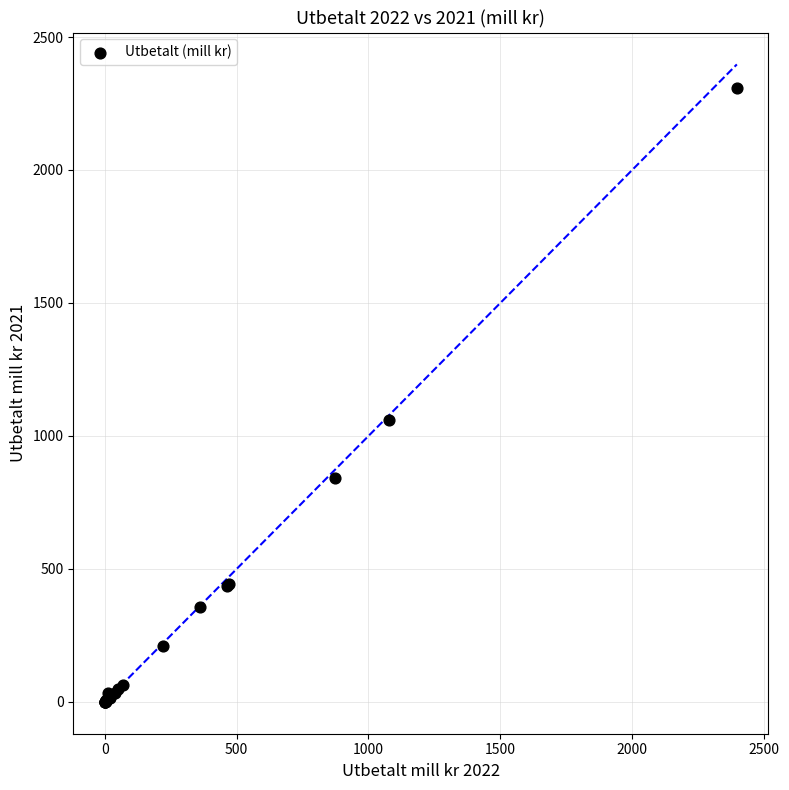

What Y value in the scatter plot is closest to 1153?

1059.4